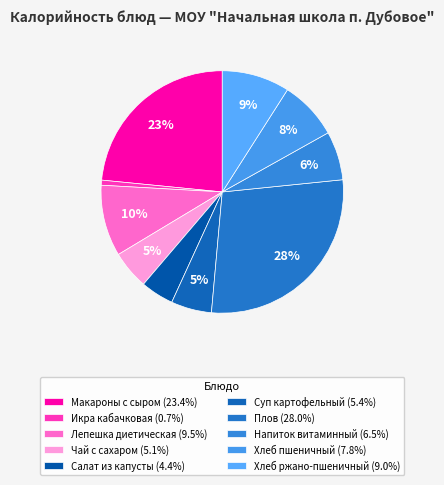

What percentage do Икра кабачковая and Суп картофельный together represent?

6.1%